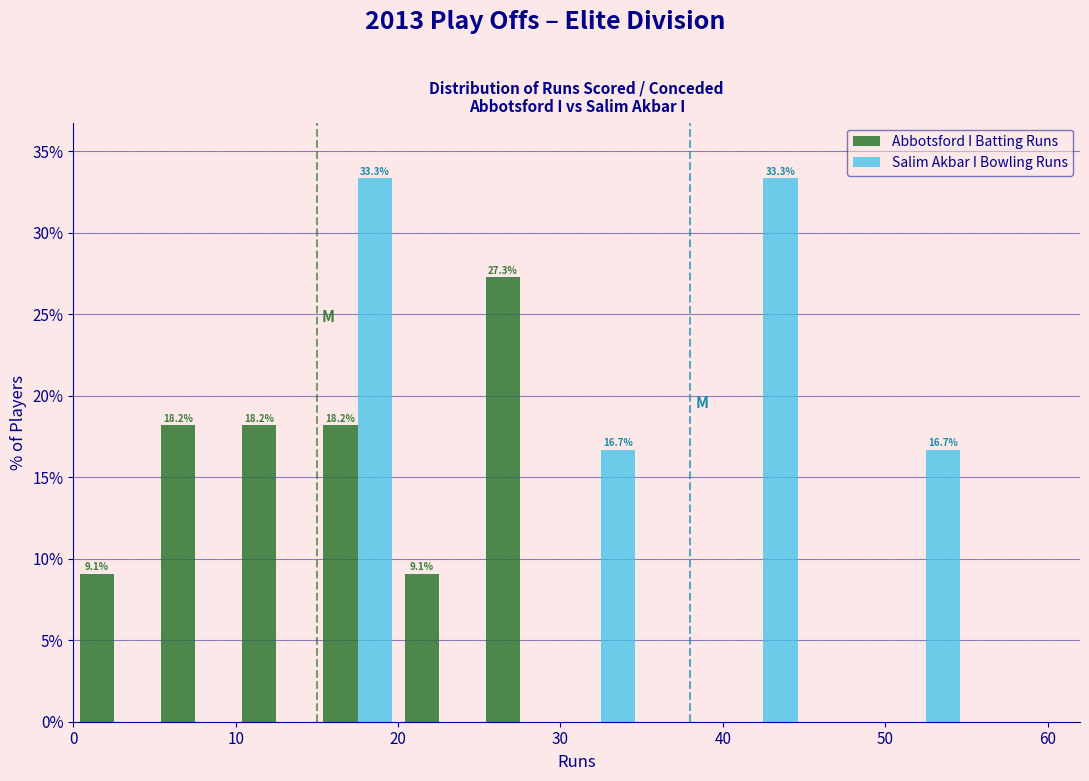

In the Abbotsford I Batting Runs series, which range on the x-axis has the tallest bar?

25 to 30